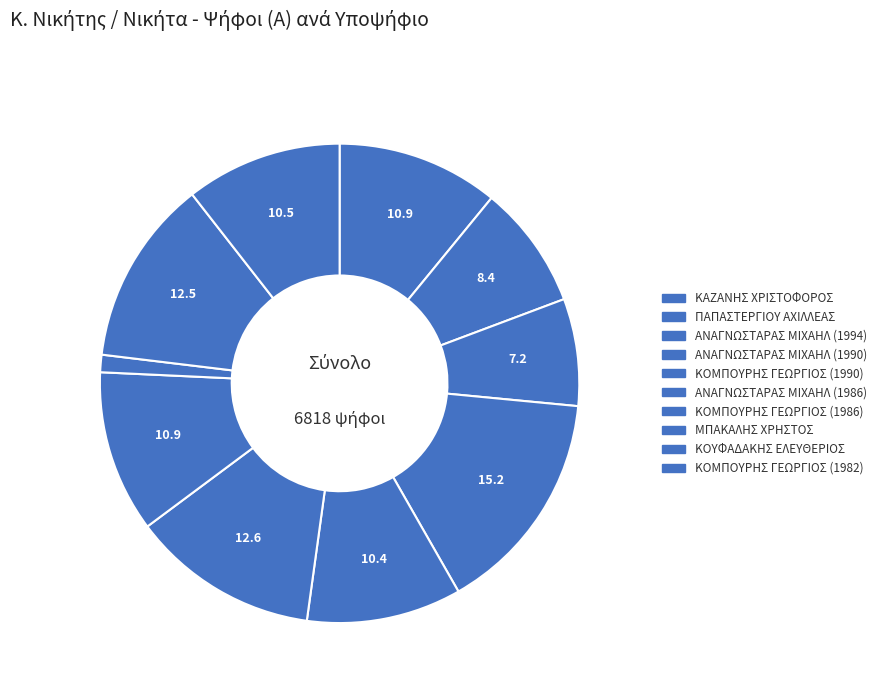

Is it true that ΑΝΑΓΝΩΣΤΑΡΑΣ ΜΙΧΑΗΛ (1986) is 1% of the pie?

False